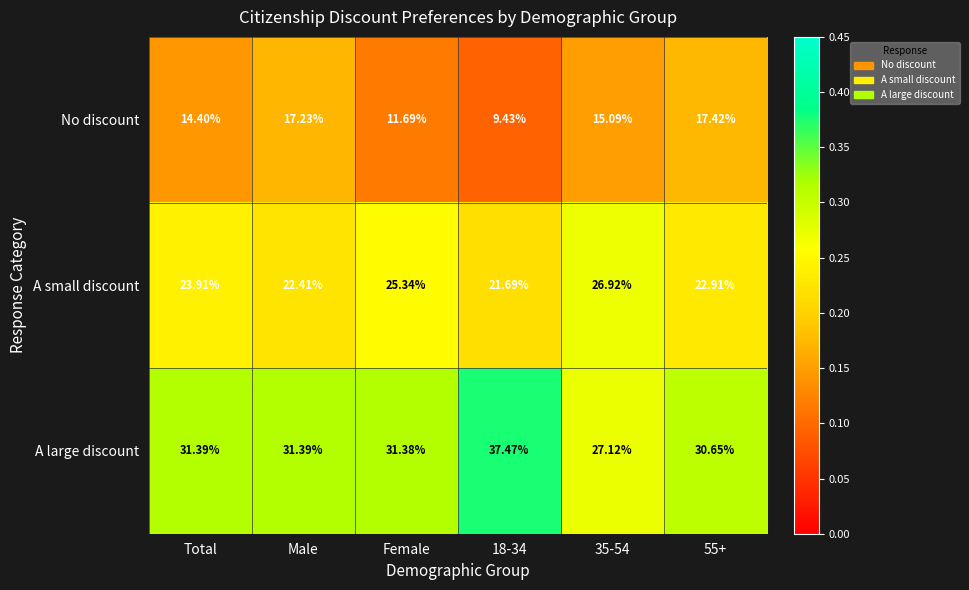

At which label does A large discount first exceed 31?

Total